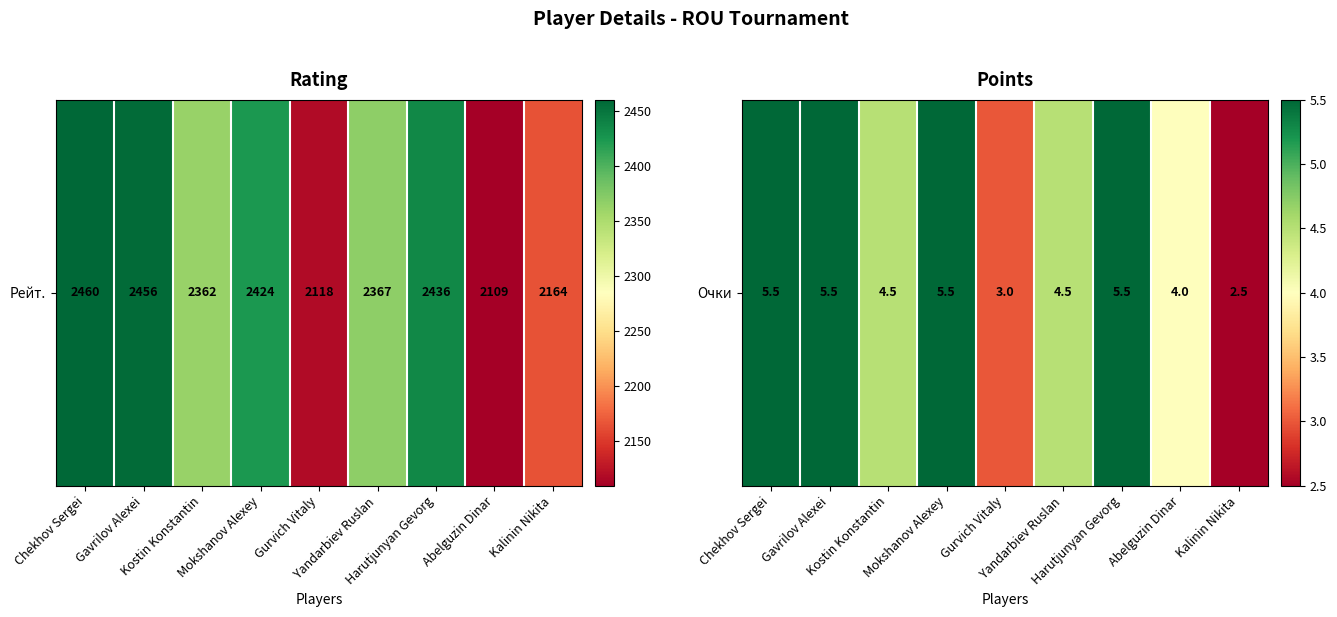

Between Gavrilov Alexei and Gurvich Vitaly, which is larger?

Gavrilov Alexei